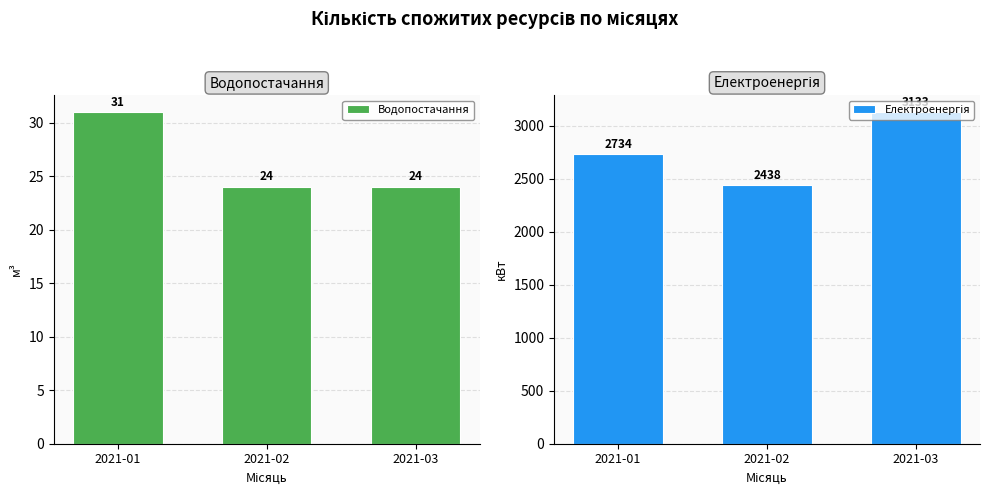

Reading right to left, extract all data points from this chart.

Водопостачання: 24	24	31
Електроенергія: 3133	2438	2734